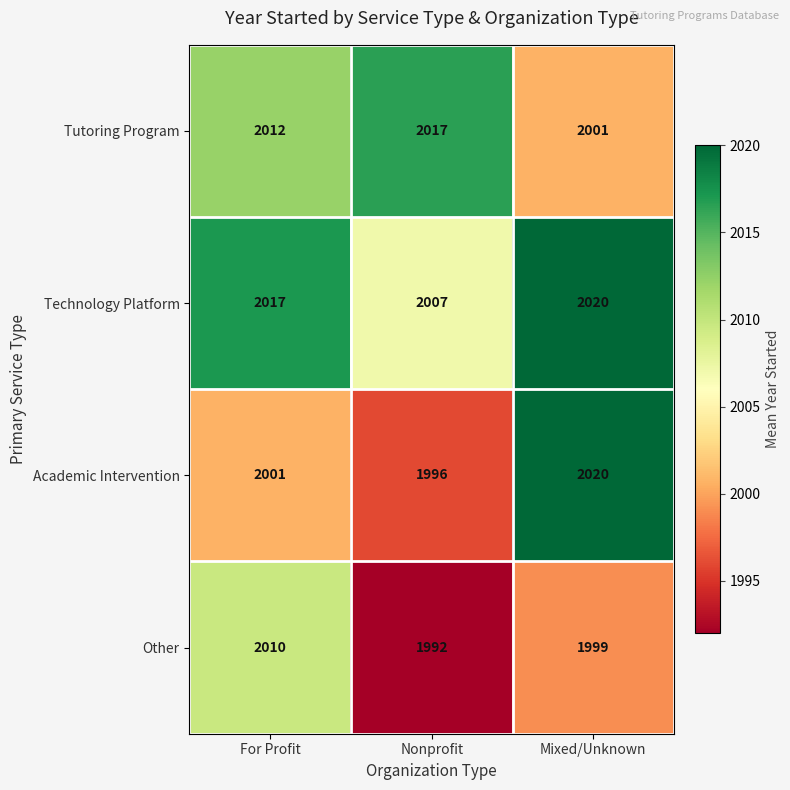

What is the total value across all series at Mixed/Unknown?

8040